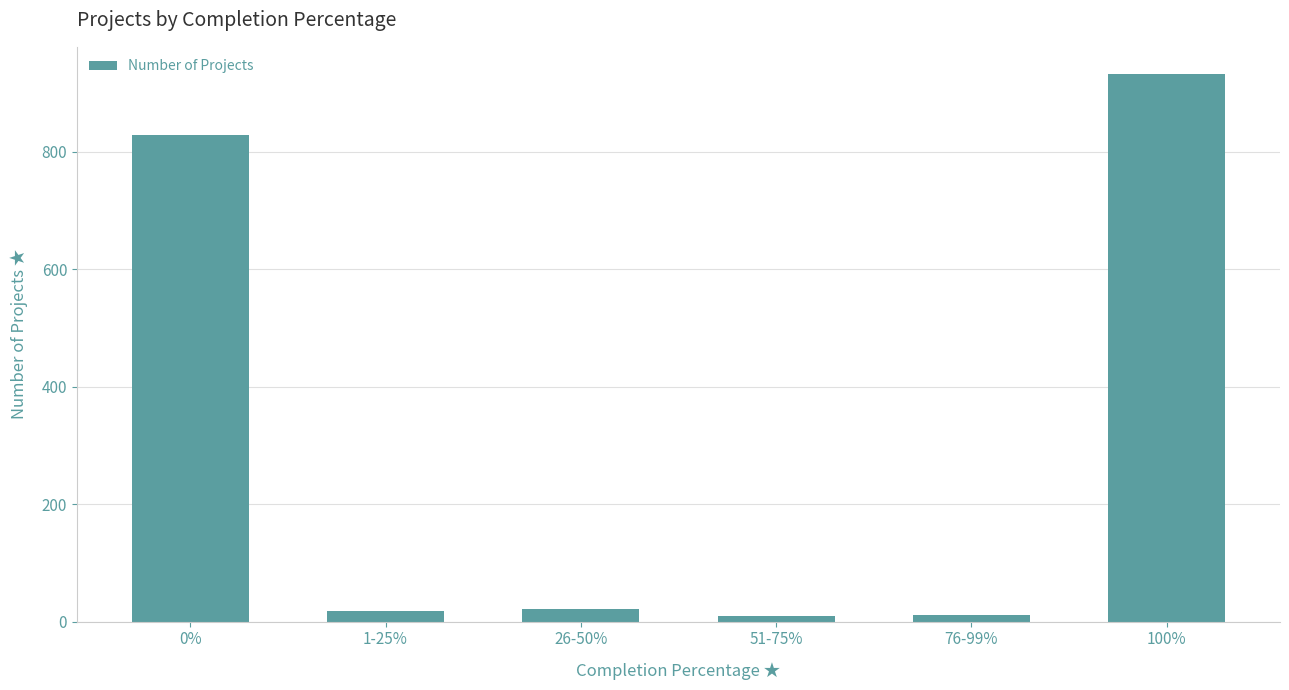

The value at 100% is 932. True or false?

True